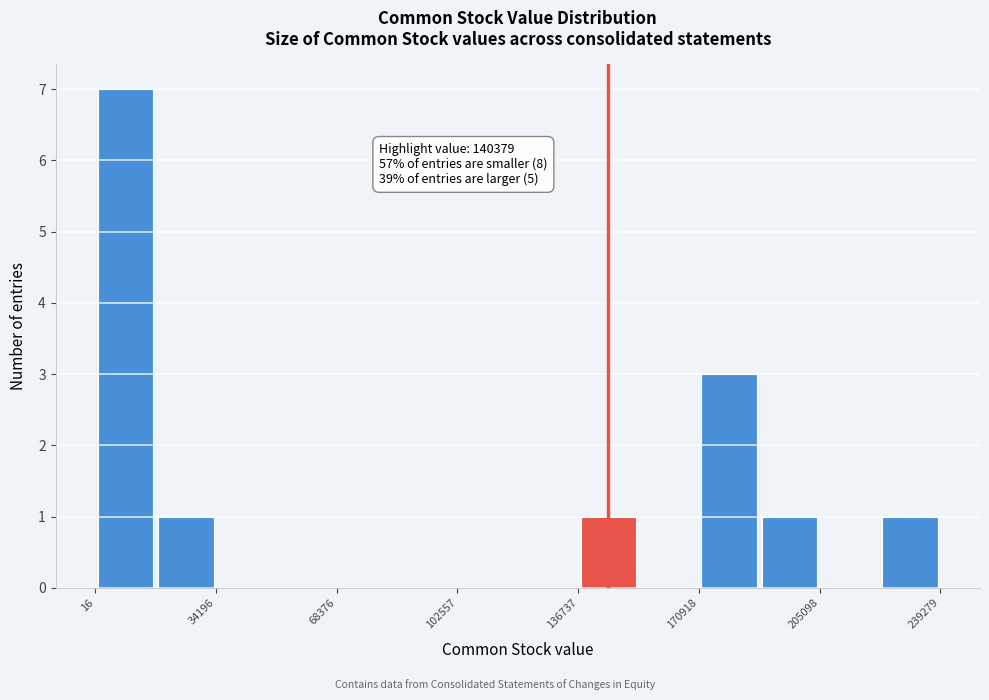

Around what value on the x-axis is the tallest bar? Give the approximate position of its centre, as read against the axis.

10000